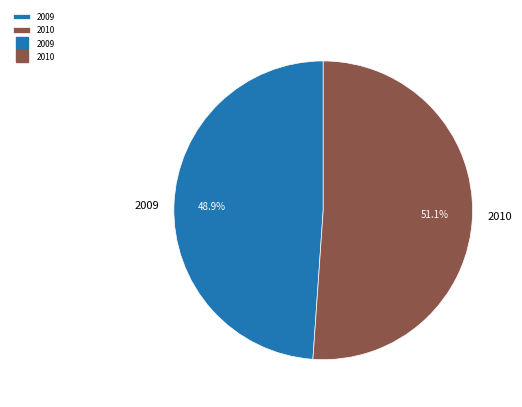

To the nearest percent, what is the difference between the largest and smallest slice percentages?

2%